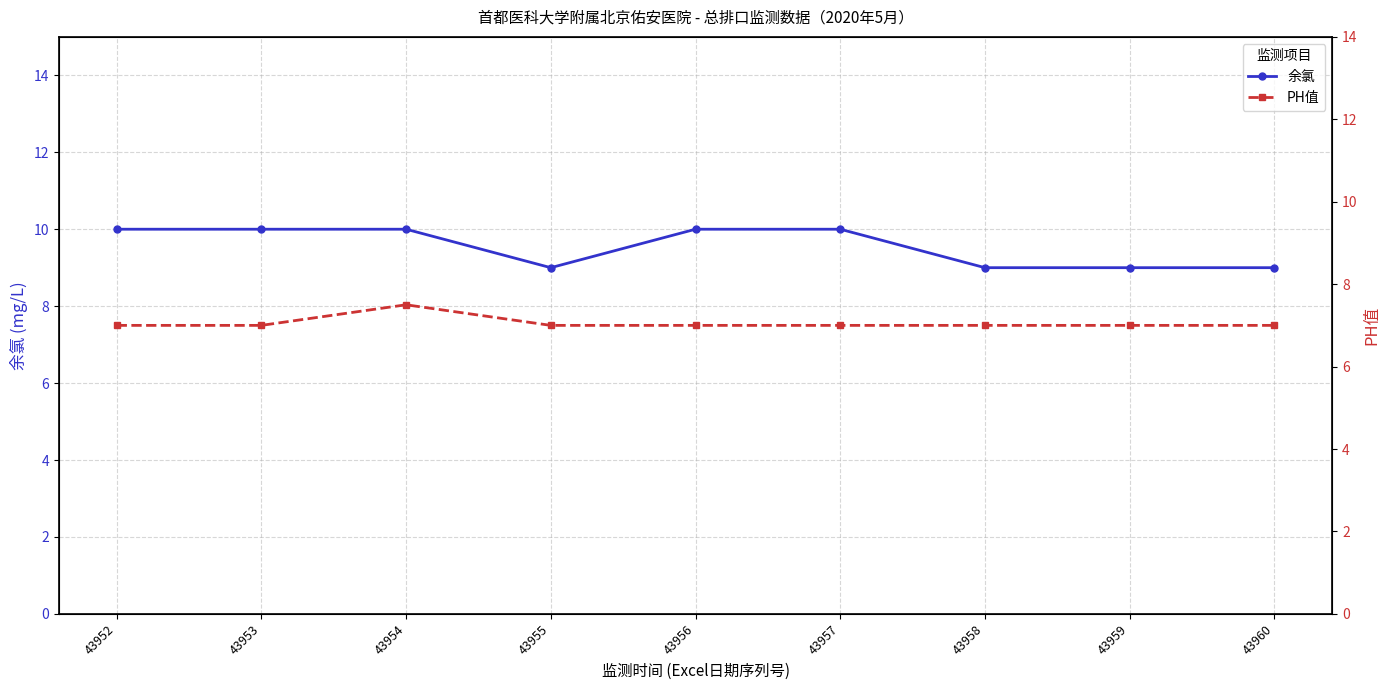

Reading left to right, list all the values displayed in this chart.

余氯: 43952=10.0	43953=10.0	43954=10.0	43955=9.0	43956=10.0	43957=10.0	43958=9.0	43959=9.0	43960=9.0
PH值: 43952=7.0	43953=7.0	43954=7.5	43955=7.0	43956=7.0	43957=7.0	43958=7.0	43959=7.0	43960=7.0